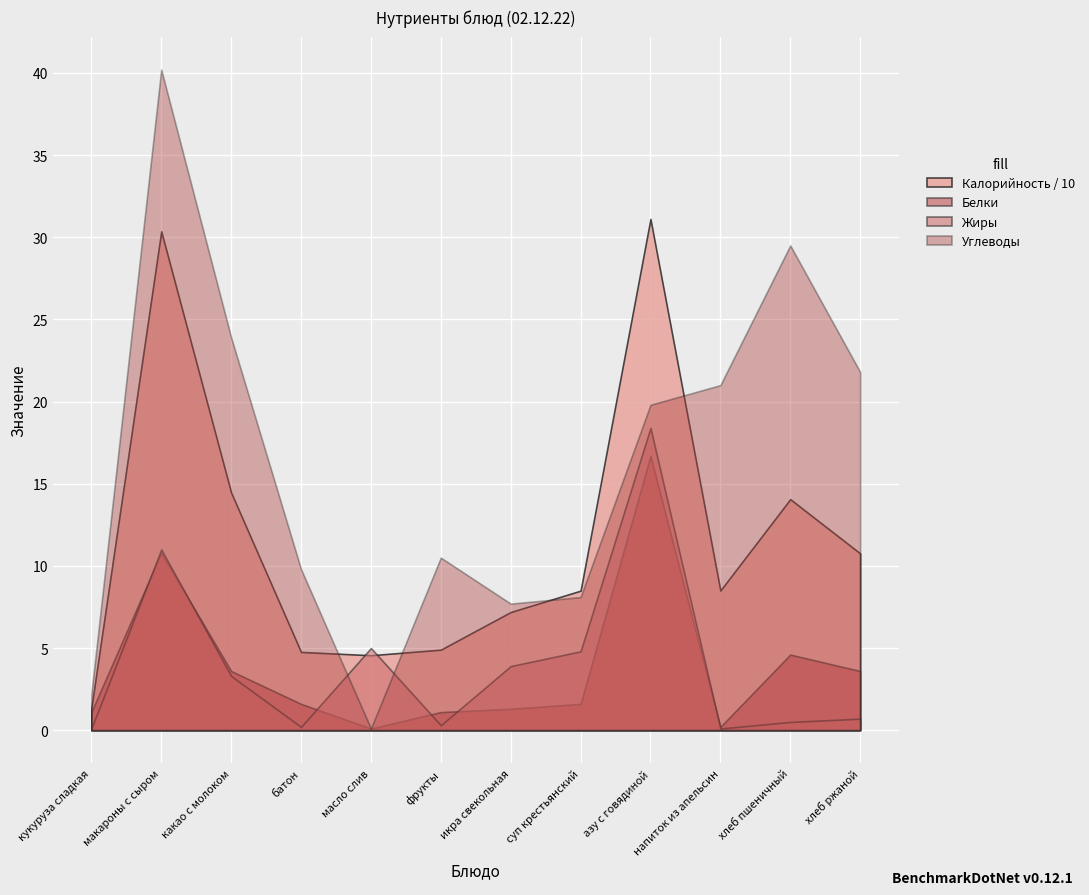

Which category has the highest value in the Белки series?

азу с говядиной